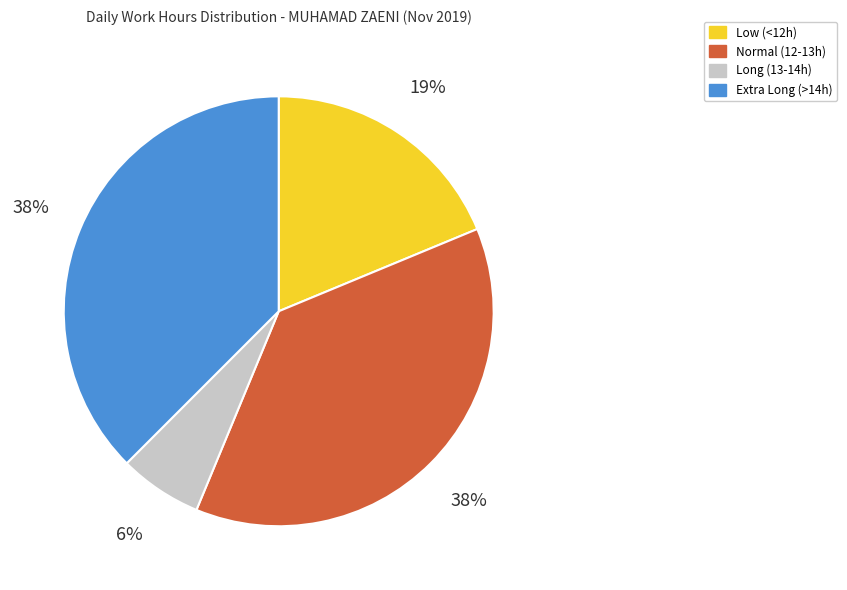

Does any single category account for the majority?

No